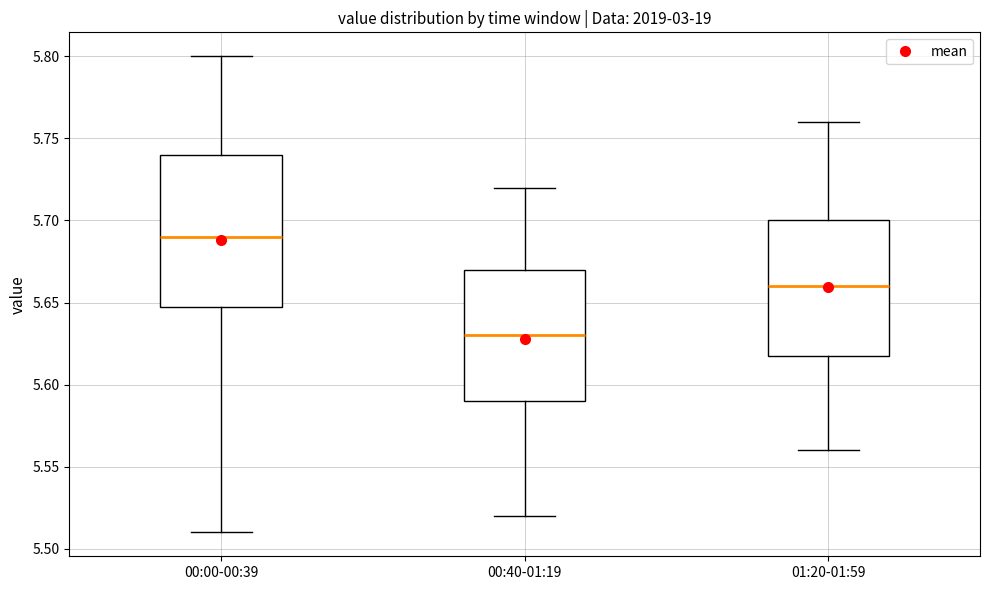

Which box's median line is the highest?

00:00-00:39